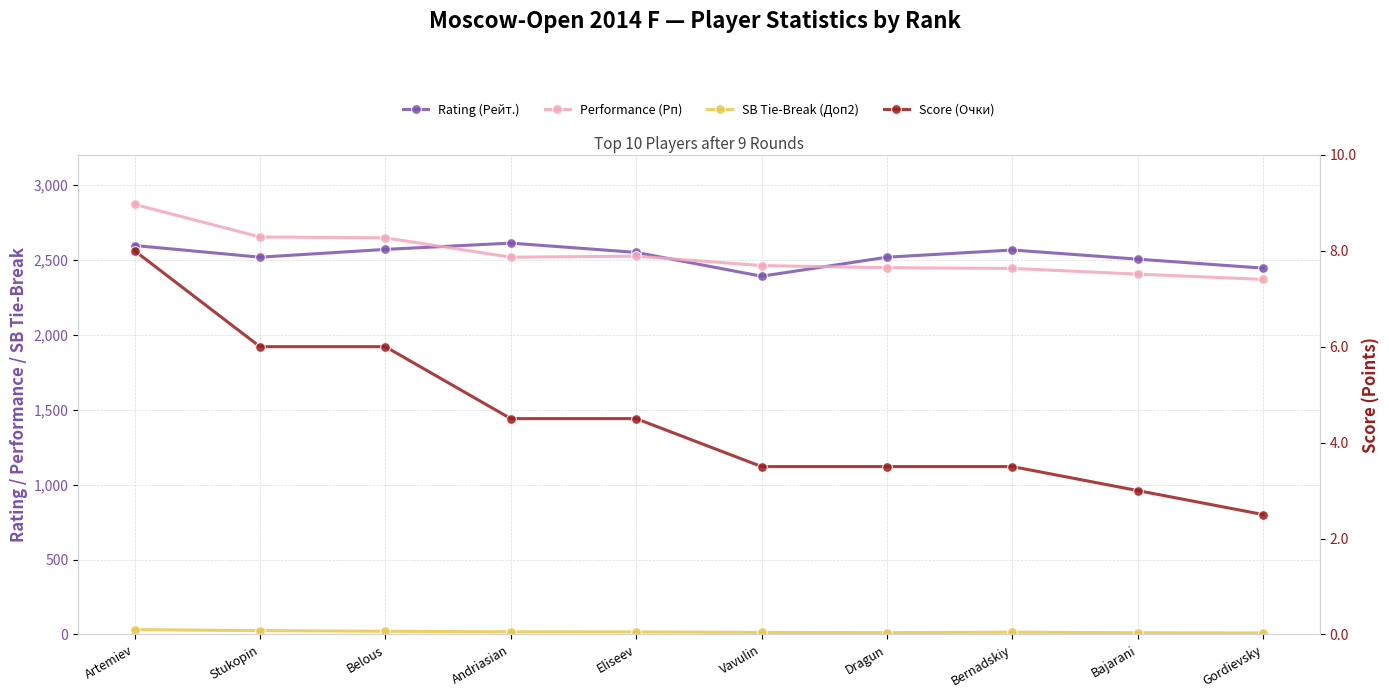

Reading left to right, what are all the values shown in this chart?

Rating (Рейт.): Artemiev=2595.0	Stukopin=2517.0	Belous=2569.0	Andriasian=2611.0	Eliseev=2549.0	Vavulin=2390.0	Dragun=2517.0	Bernadskiy=2565.0	Bajarani=2504.0	Gordievsky=2444.0
Performance (Рп): Artemiev=2869.0	Stukopin=2652.0	Belous=2646.0	Andriasian=2517.0	Eliseev=2524.0	Vavulin=2461.0	Dragun=2447.0	Bernadskiy=2442.0	Bajarani=2404.0	Gordievsky=2369.0
SB Tie-Break (Доп2): Artemiev=32.2	Stukopin=25.5	Belous=21.2	Andriasian=17.5	Eliseev=17.0	Vavulin=13.8	Dragun=12.2	Bernadskiy=15.2	Bajarani=11.5	Gordievsky=10.2
Score (Очки): Artemiev=8.0	Stukopin=6.0	Belous=6.0	Andriasian=4.5	Eliseev=4.5	Vavulin=3.5	Dragun=3.5	Bernadskiy=3.5	Bajarani=3.0	Gordievsky=2.5